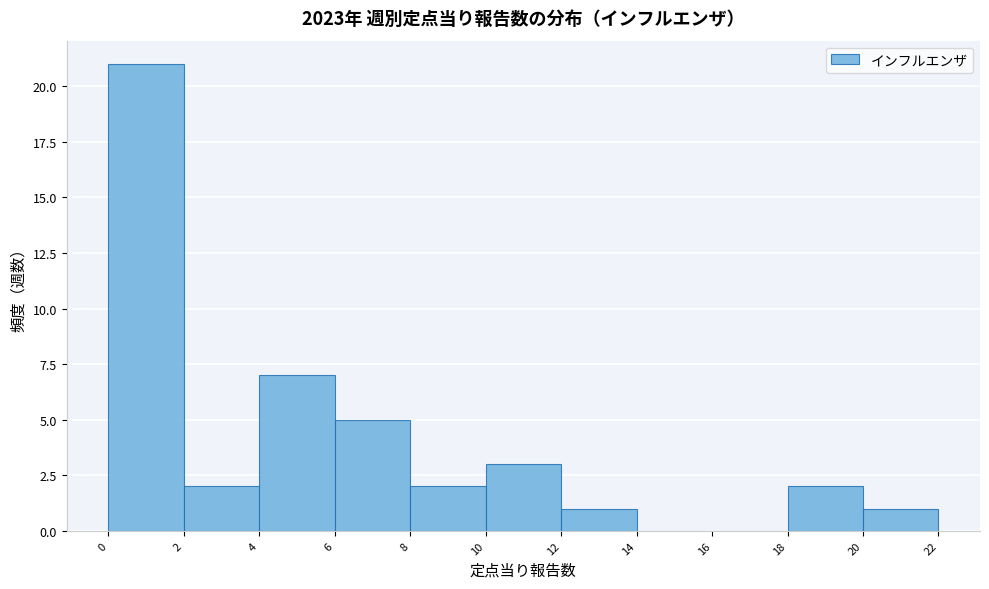

Reading left to right, transcribe this chart: for each bar, give the range it covers on the x-axis and its height. The values are not printed on the chart, so give them approximately, as read against the axis.

0 to 2: 21
2 to 4: 2
4 to 6: 7
6 to 8: 5
8 to 10: 2
10 to 12: 3
12 to 14: 1
14 to 16: 0
16 to 18: 0
18 to 20: 2
20 to 22: 1